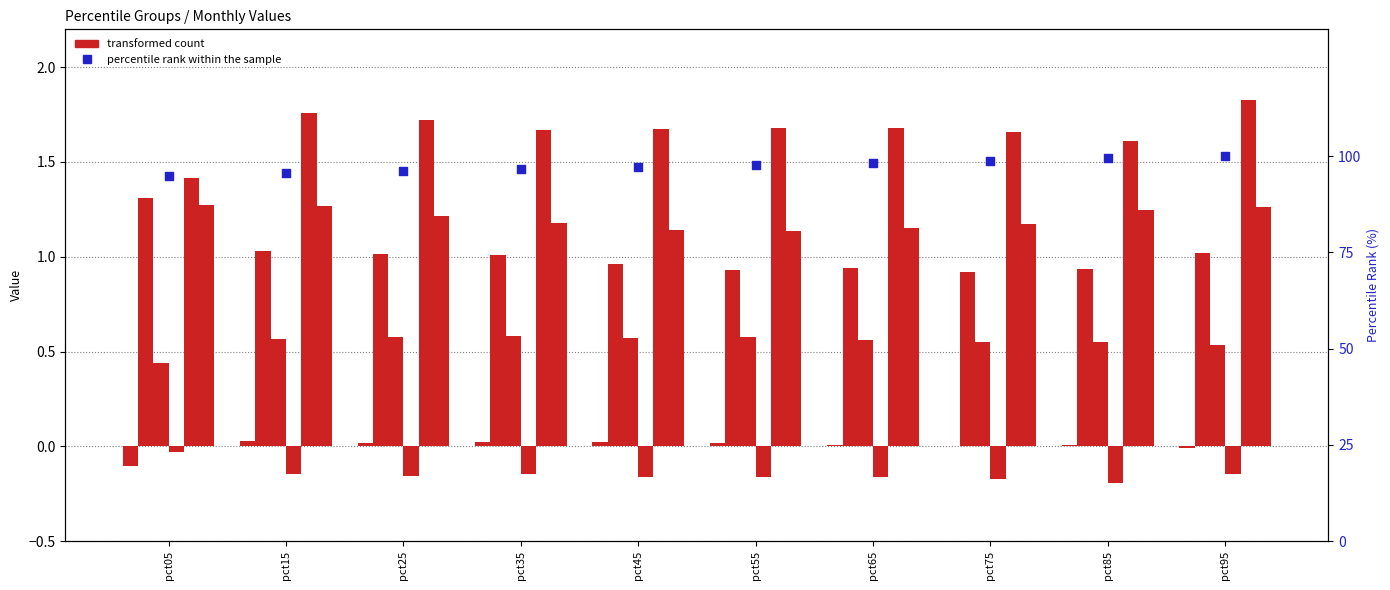

Is the value of Jun at pct25 greater than the value of Feb at pct15?

Yes